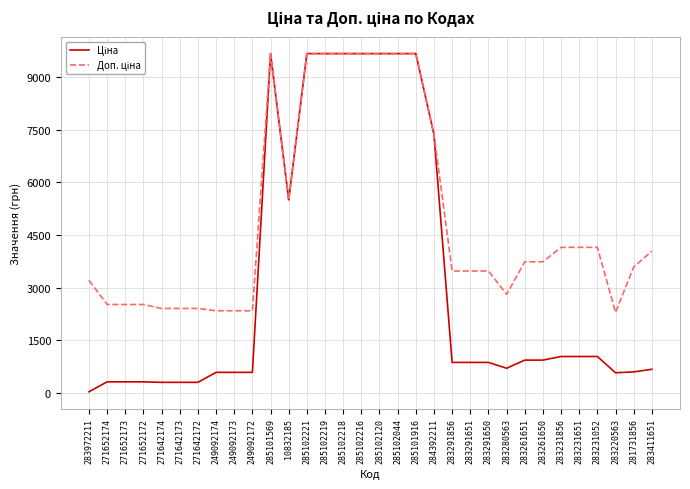

What is the difference between the highest and lowest values at 283291856?

2604.1